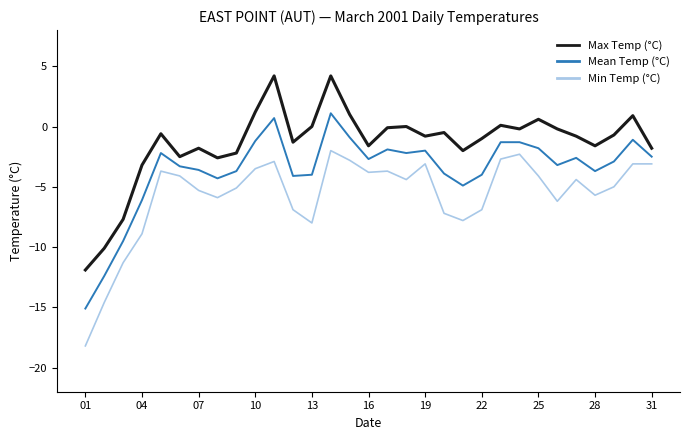

How many lines are shown in the chart?

3